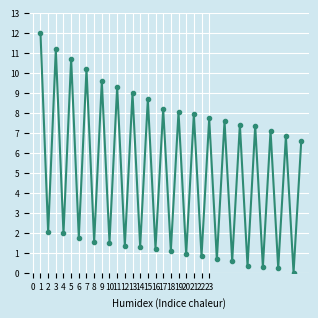

How many points are higher than both their immediate neighbors (excluding endpoints)?

16